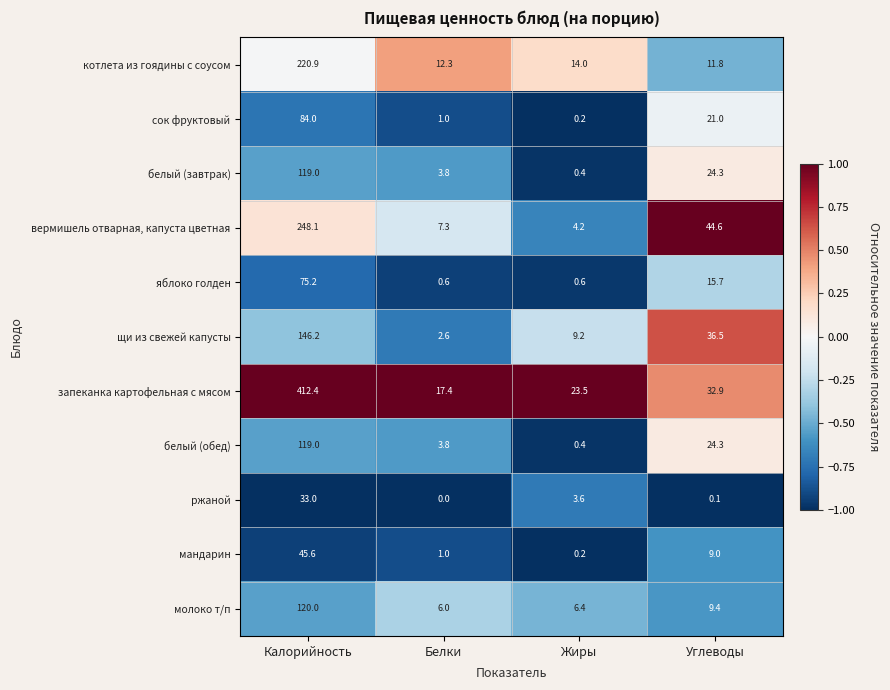

What value does the белый (обед) series have at Калорийность?

119.0